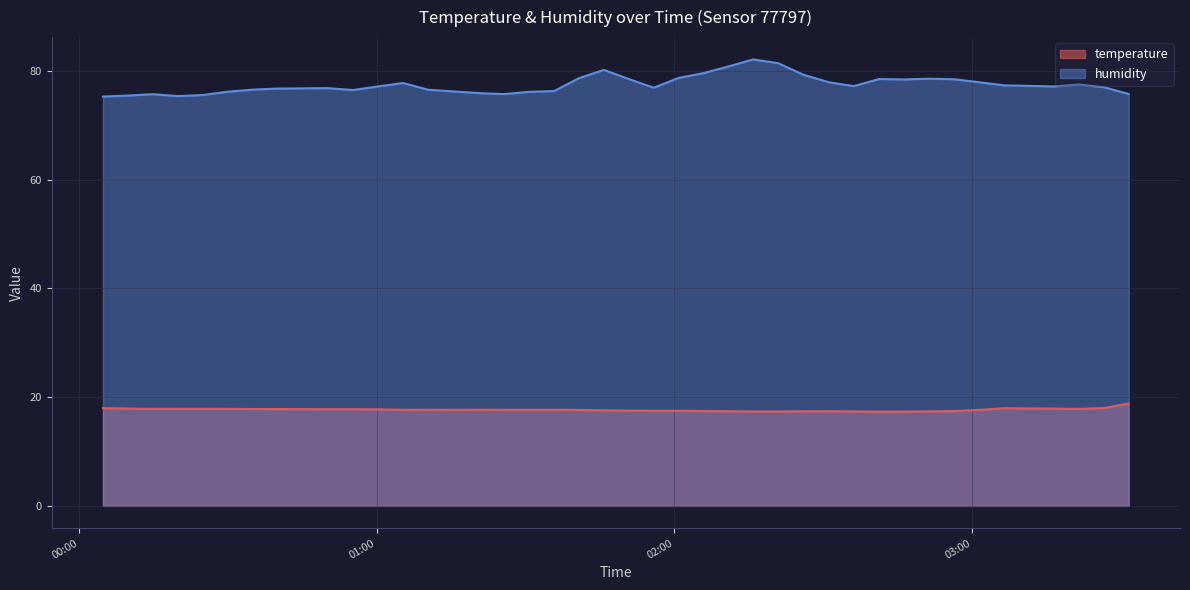

The humidity series shows 76.6 at 2023-07-13T00:34:59. True or false?

True